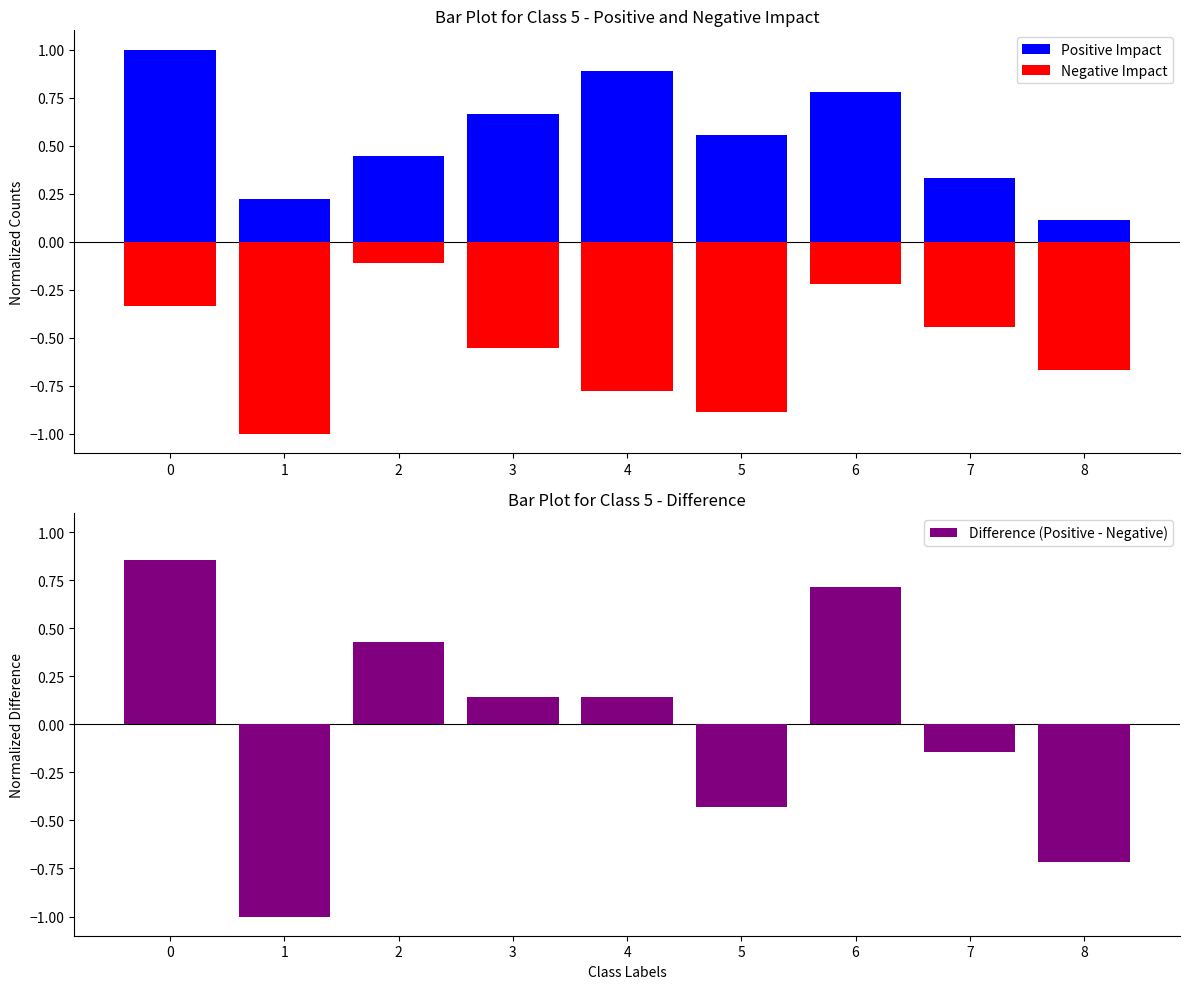

Reading left to right, what are all the values shown in this chart?

Positive Impact: 1.0	0.2	0.4	0.7	0.9	0.6	0.8	0.3	0.1
Negative Impact: -0.3	-1.0	-0.1	-0.6	-0.8	-0.9	-0.2	-0.4	-0.7
Difference (Positive - Negative): 0.9	-1.0	0.4	0.1	0.1	-0.4	0.7	-0.1	-0.7